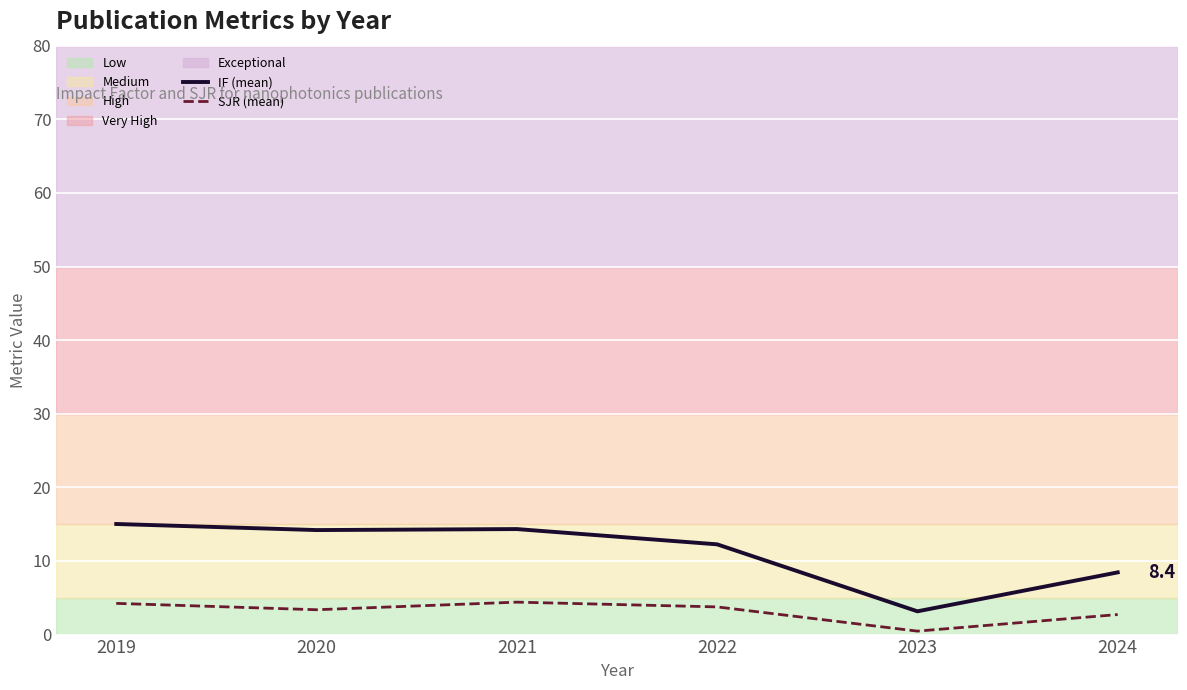

List the series in order of their peak value, highest first.

IF (mean), SJR (mean)